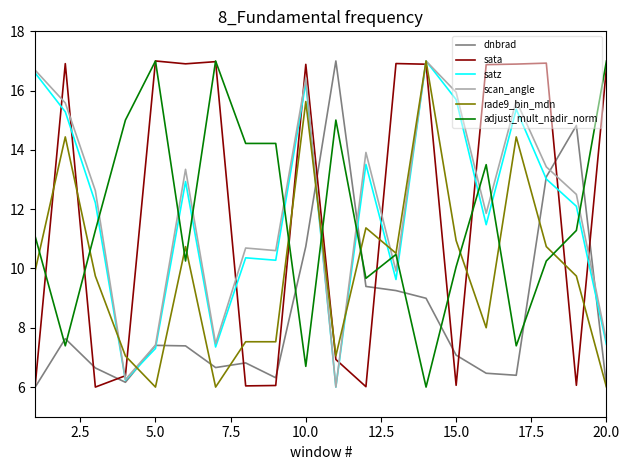

What is the minimum value for scan_angle?

6.0